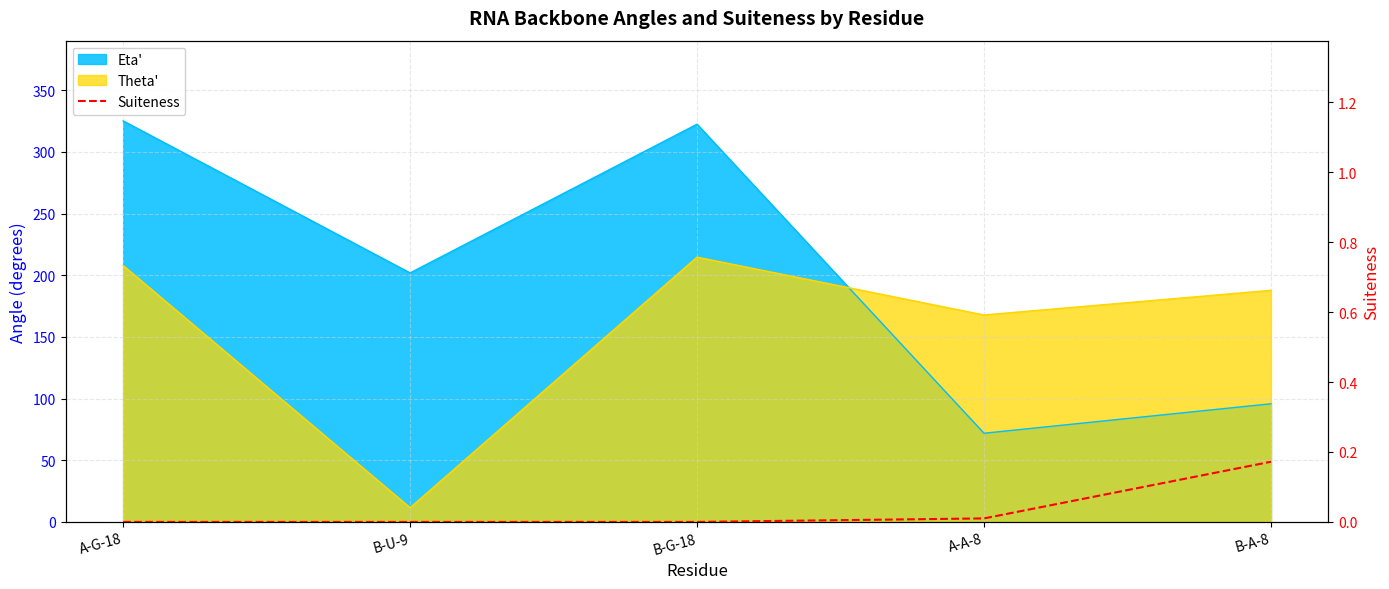

The chart shows a value of 0.2 at B-A-8. True or false?

True